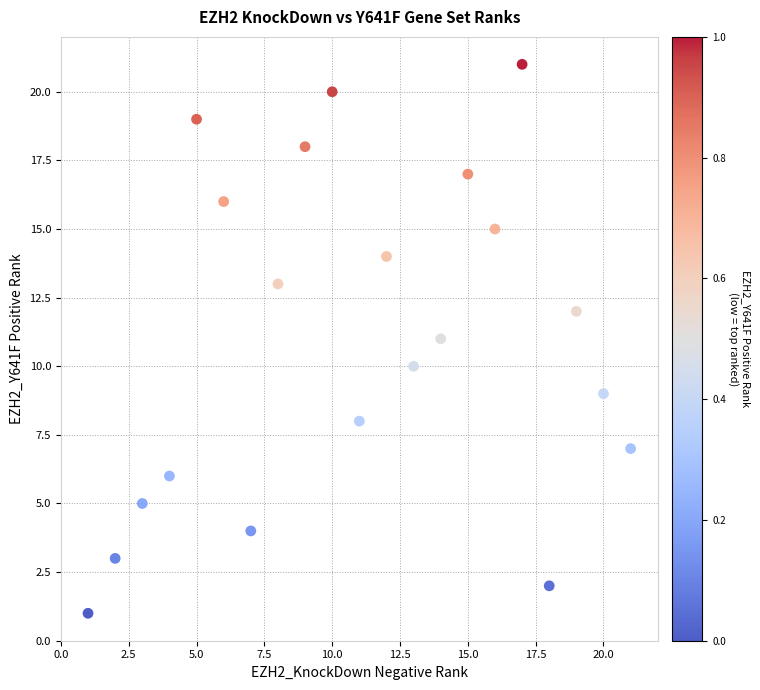

What is the range of Y values (max minus min)?

20